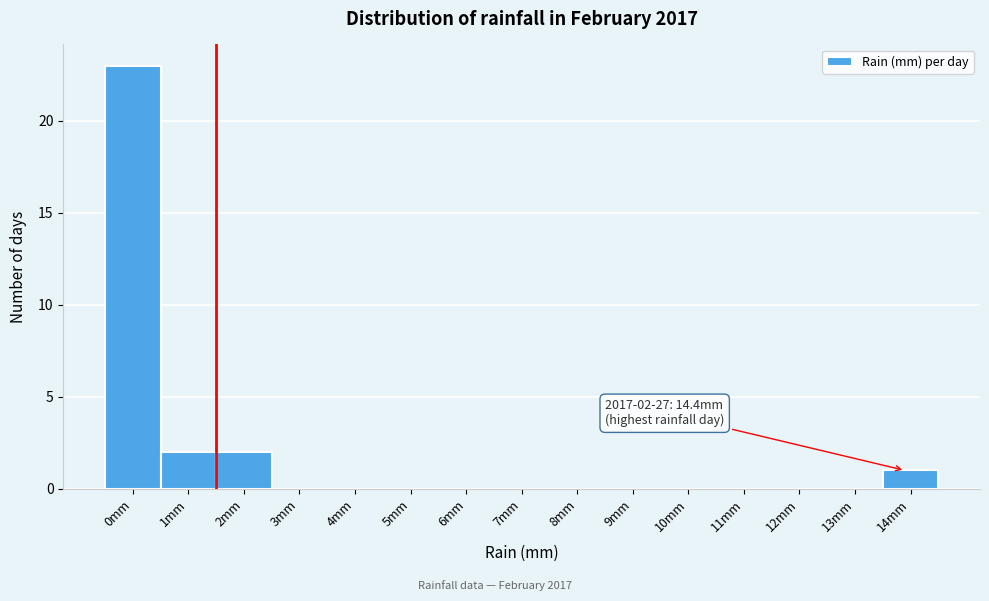

Reading left to right, transcribe all the data shown in this chart.

0mm=23	1mm=2	2mm=2	3mm=0	4mm=0	5mm=0	6mm=0	7mm=0	8mm=0	9mm=0	10mm=0	11mm=0	12mm=0	13mm=0	14mm=1